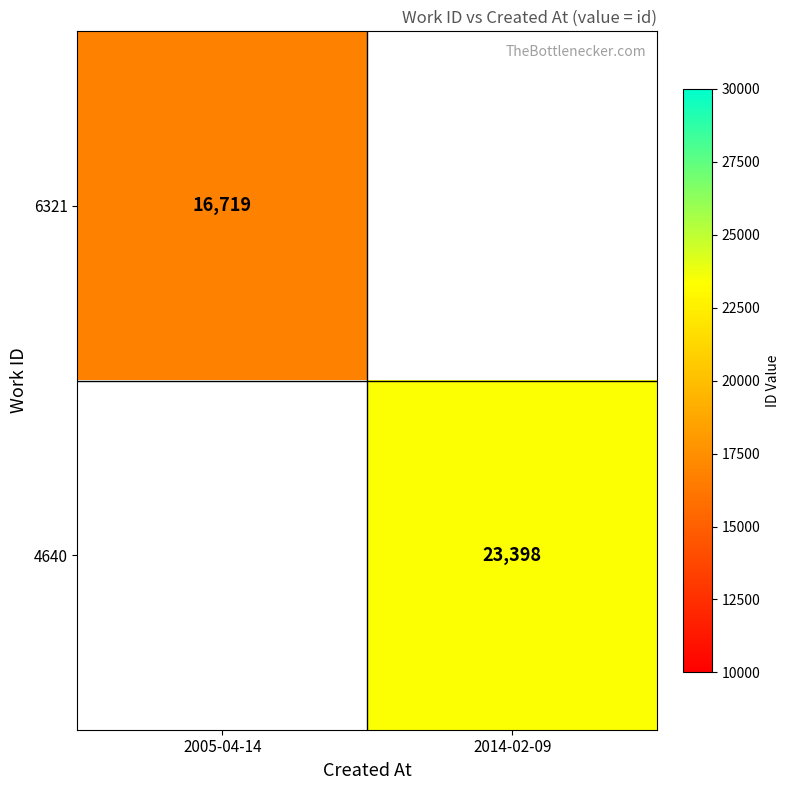

Is it true that 6321 equals 26490 at 2005-04-14?

False